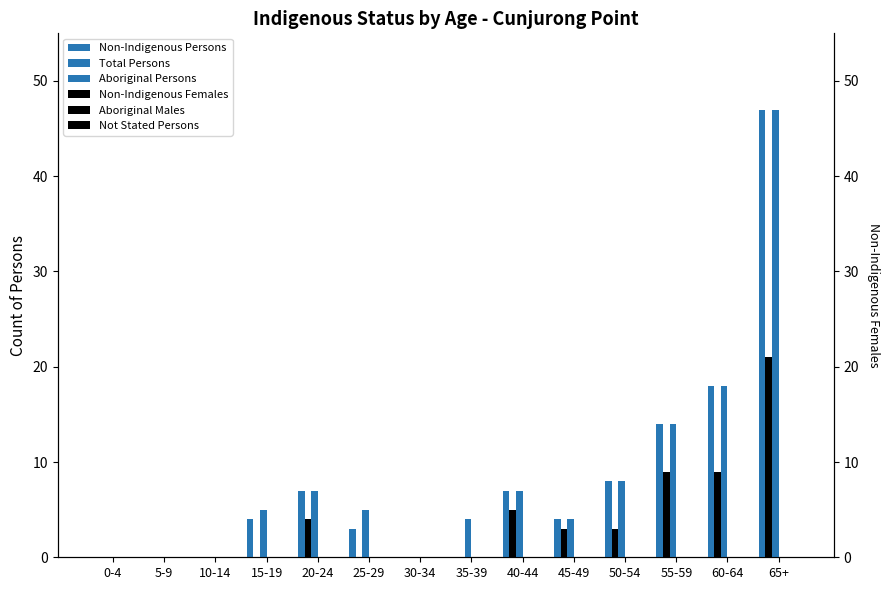

Where does the Non-Indigenous Females series first go above 3?

20-24